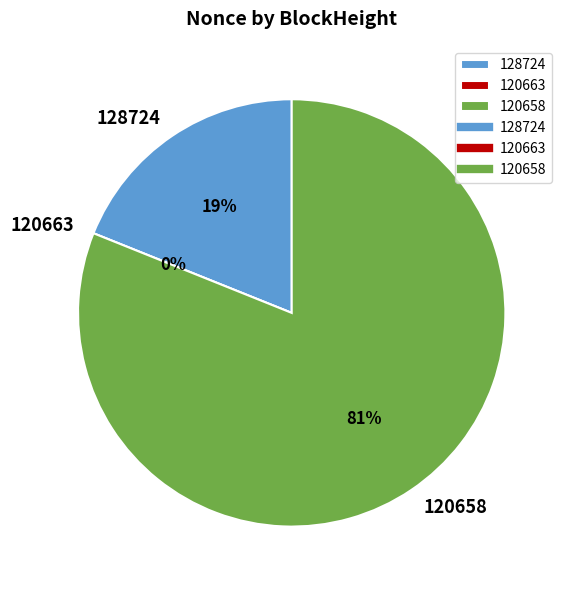

What is the ratio of the value at 128724 to the value at 120658?

0.2